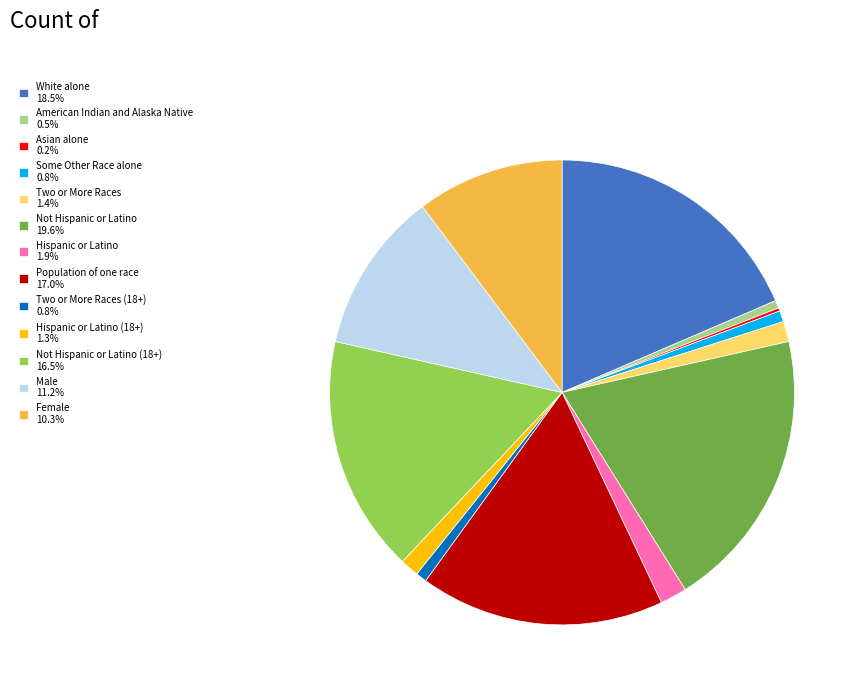

Is the sum of Population of one race 17.0% and Hispanic or Latino 1.9% greater than half?

No